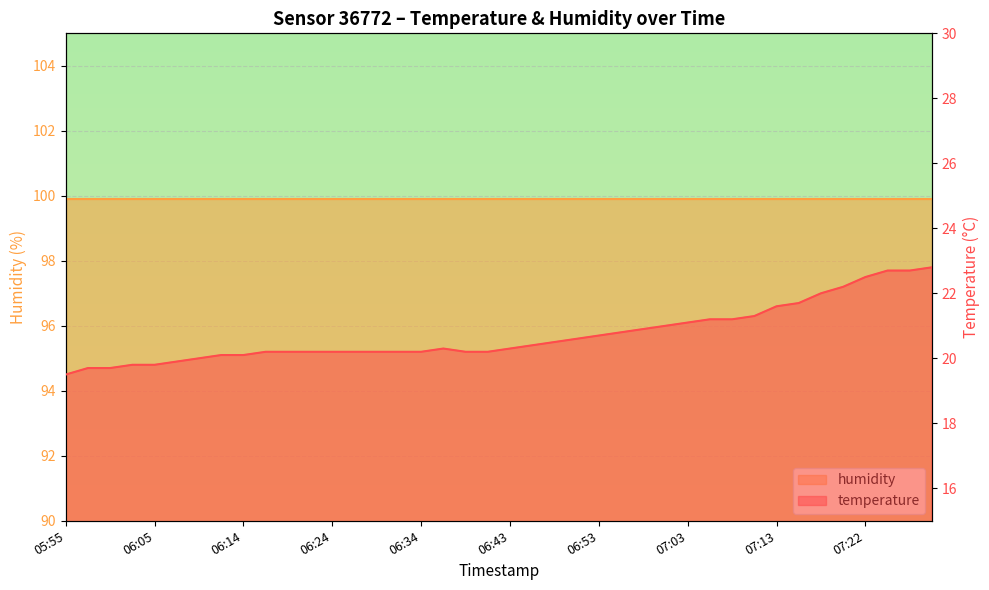

What is the label of the 39th point from the right?

05:57